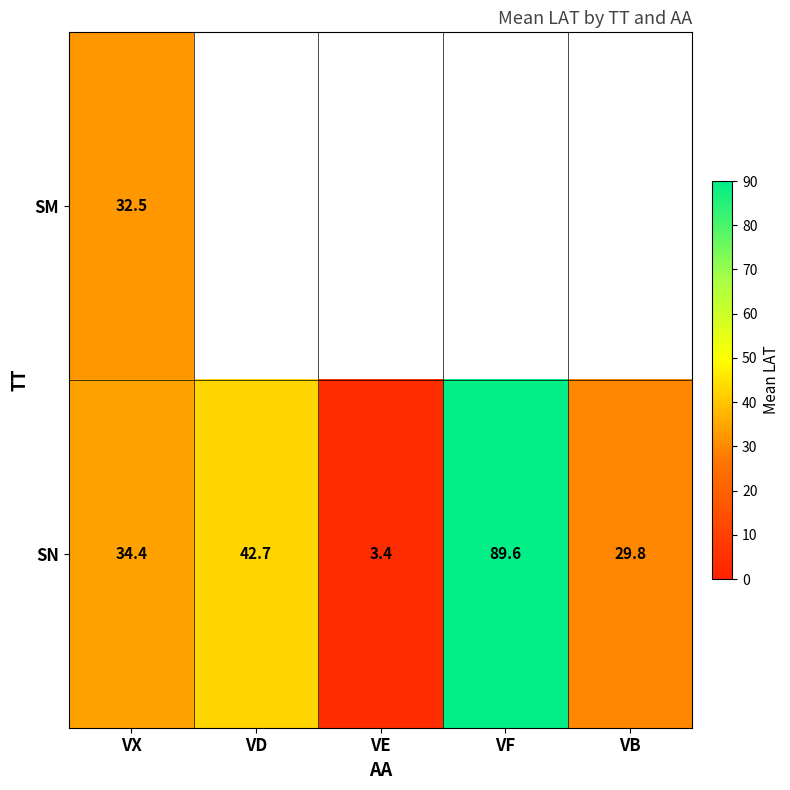

What is the highest value of the SN series?

89.6